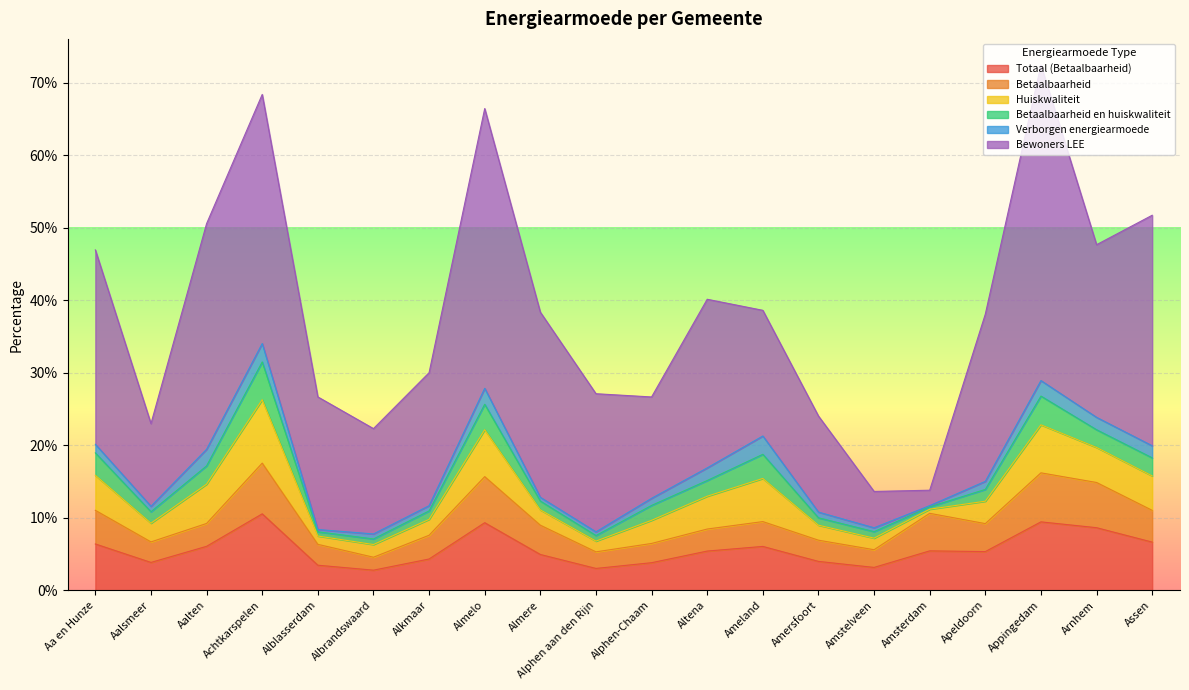

How many interior local valleys does the Totaal (Betaalbaarheid) series have?

5